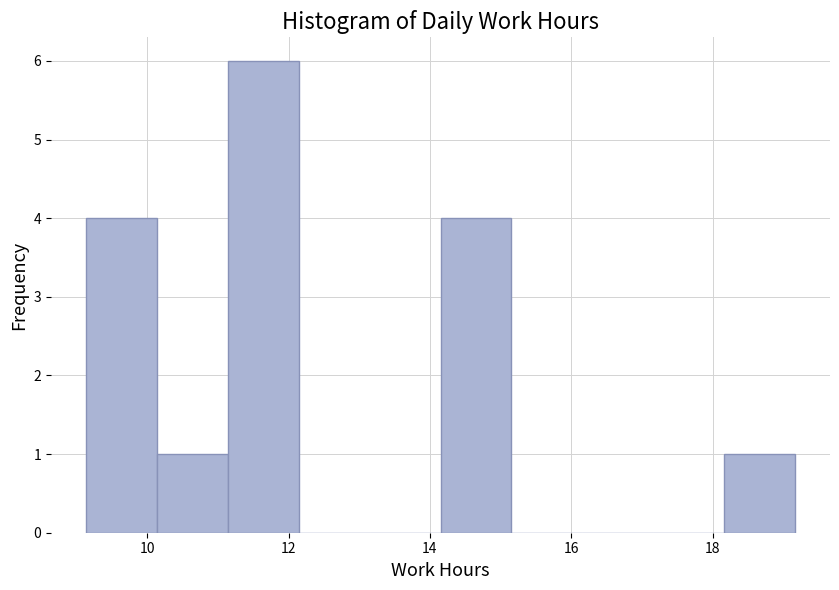

How tall is the bar that spans 14.2 to 15.2 on the x-axis? Neither the bar edges nor the heights are printed on the chart, so give them approximately, as read against the axes.

4